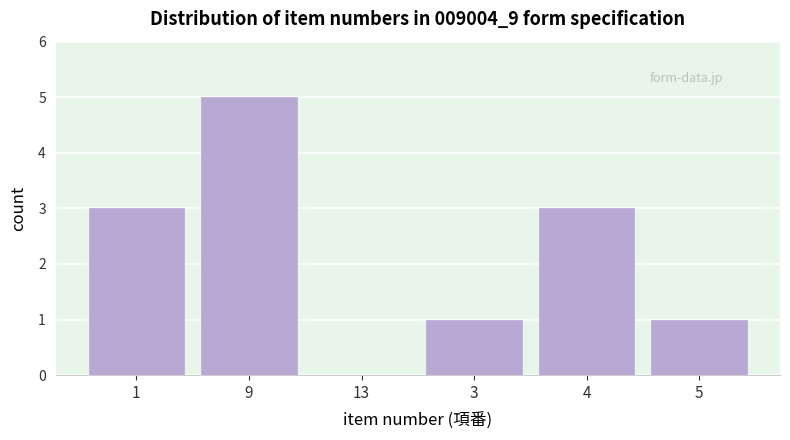

Reading left to right, what are all the values shown in this chart?

1=3	9=5	13=0	3=1	4=3	5=1